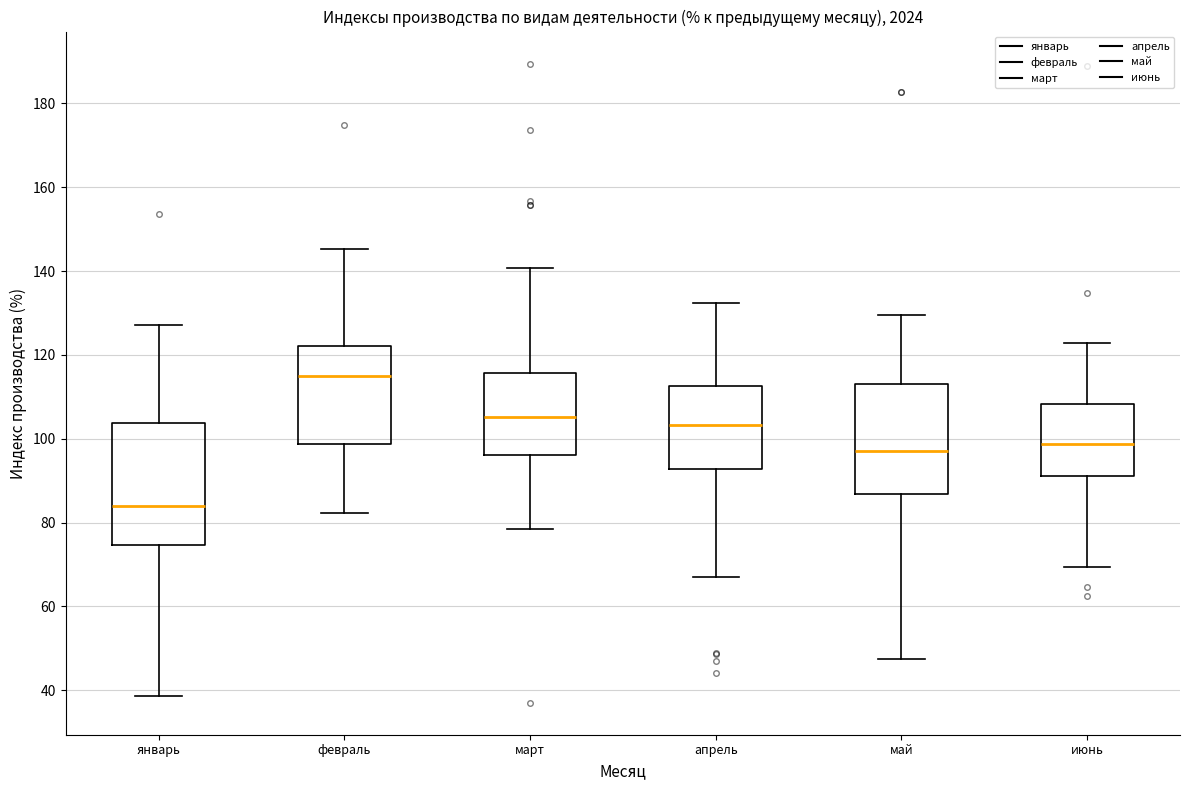

Comparing the boxes themselves (not the whiskers), which one is the tallest?

январь